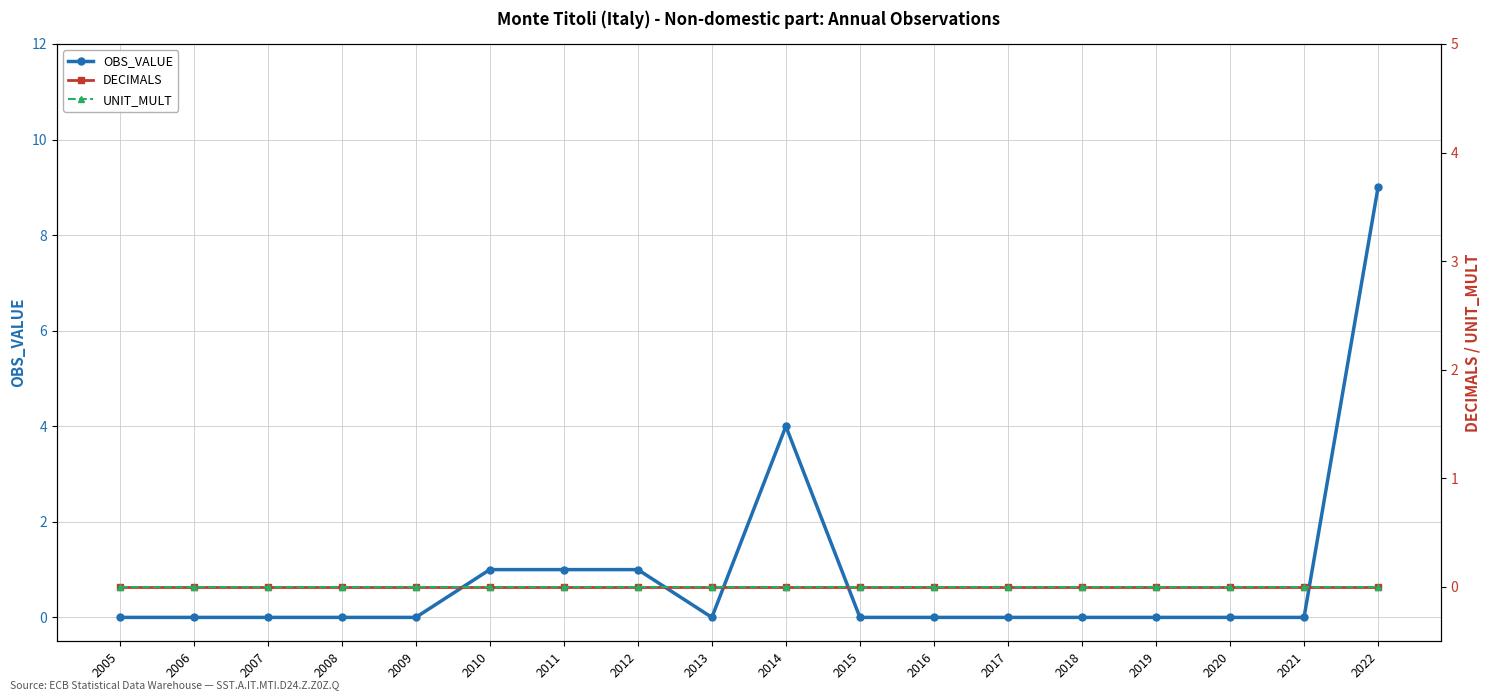

Is it true that DECIMALS equals 0 at 2011?

True